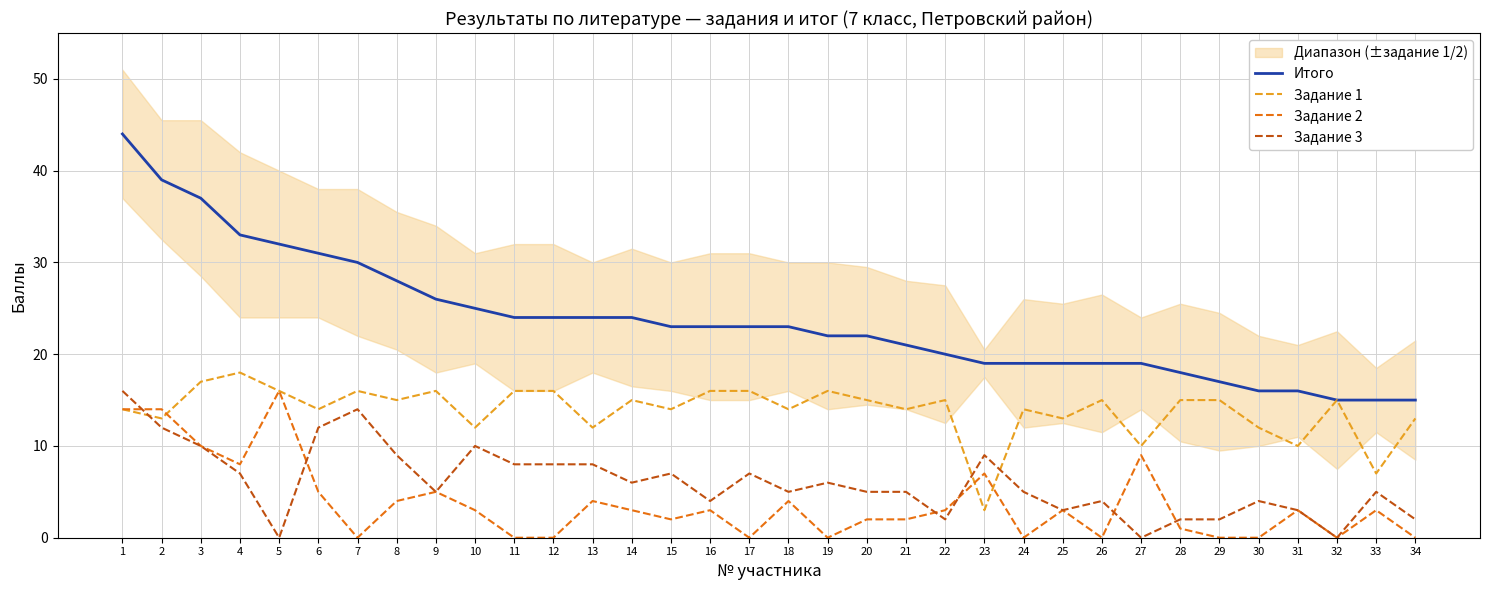

True or false: Задание 1 and Итого cross at least once.

False